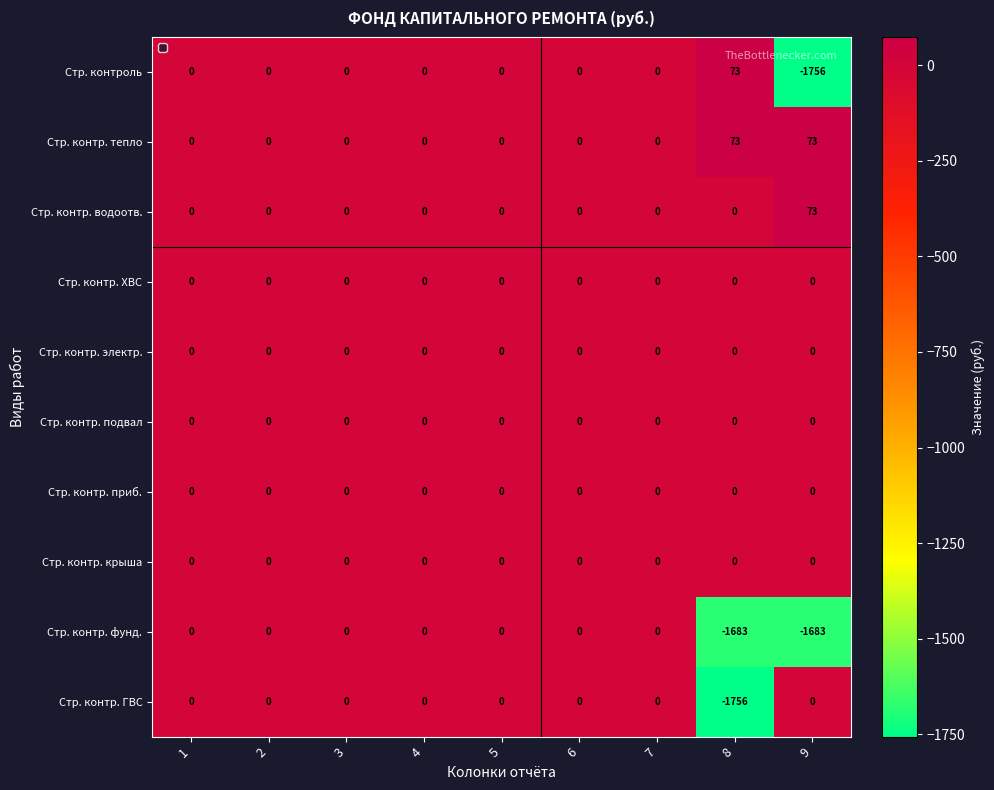

What is the smallest value displayed?

-1756